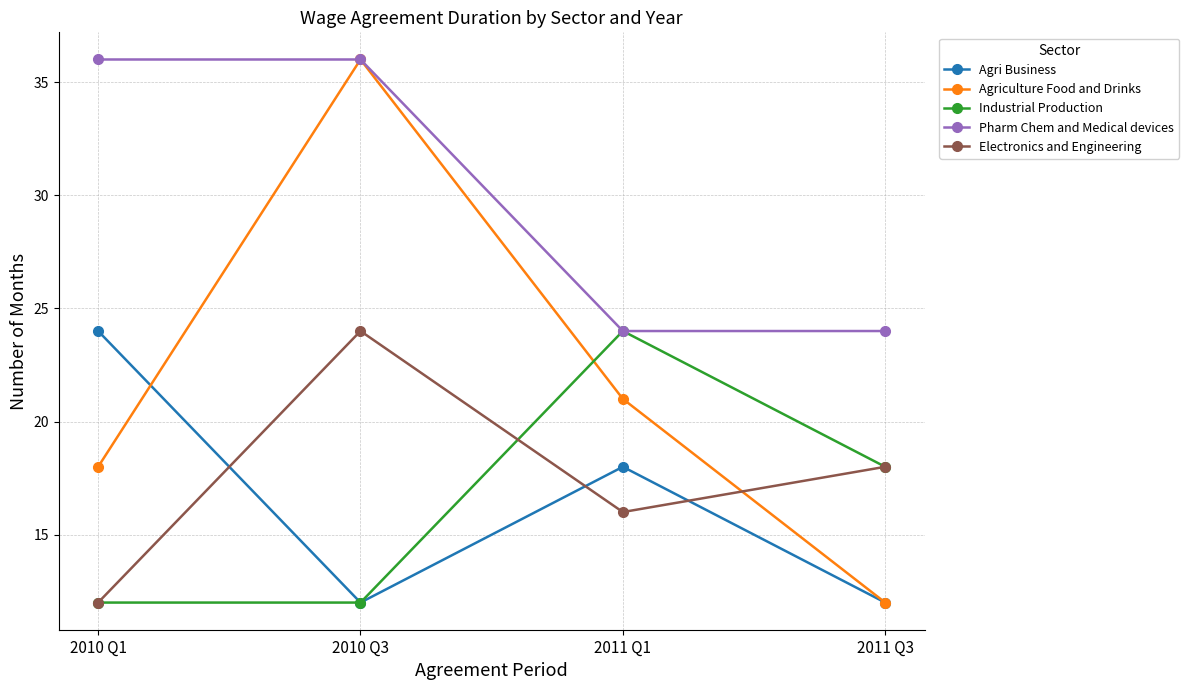

How many Agri Business values are between 12 and 24?

4